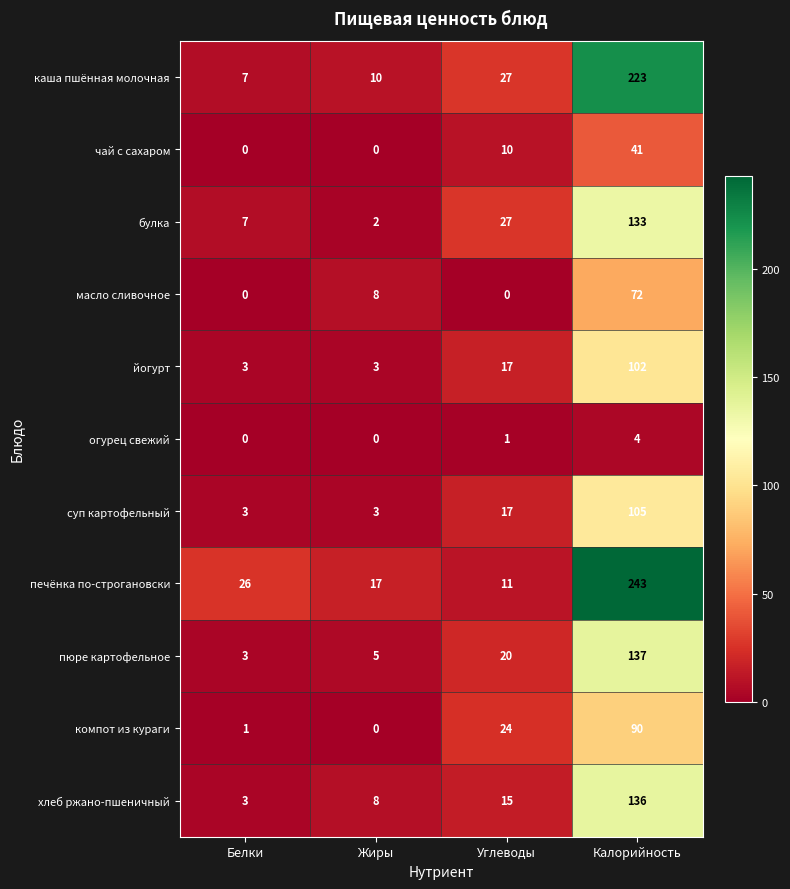

Which series has the widest spread of values?

печёнка по-строгановски